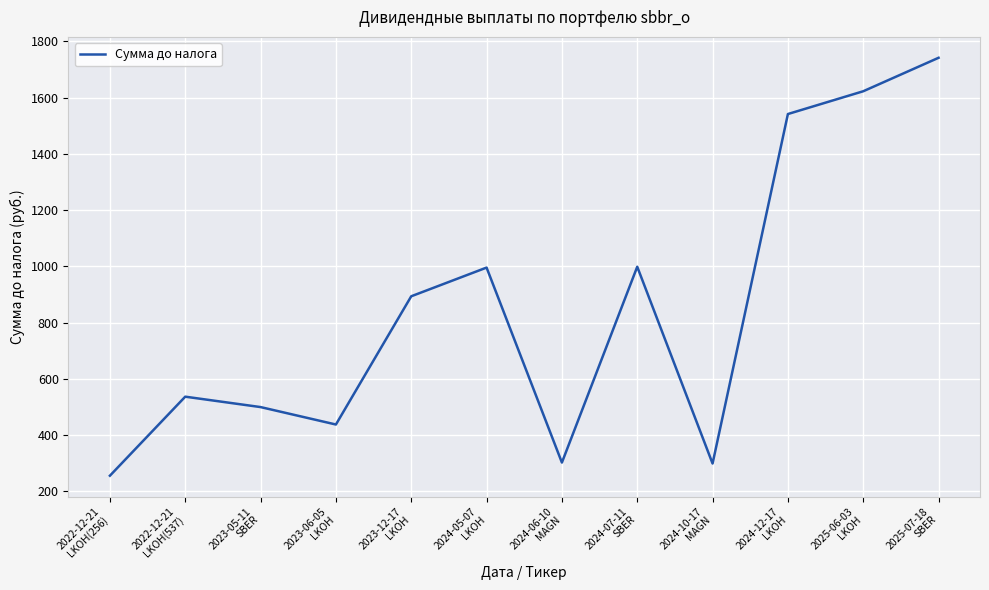

Read the value at 2024-05-07
LKOH.

996.0